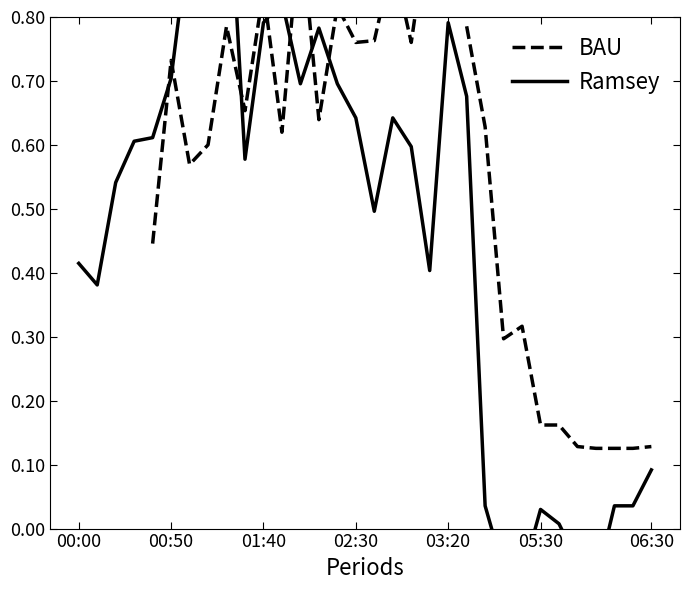

What is the difference between the Ramsey values at 21 and 00:00?

0.3